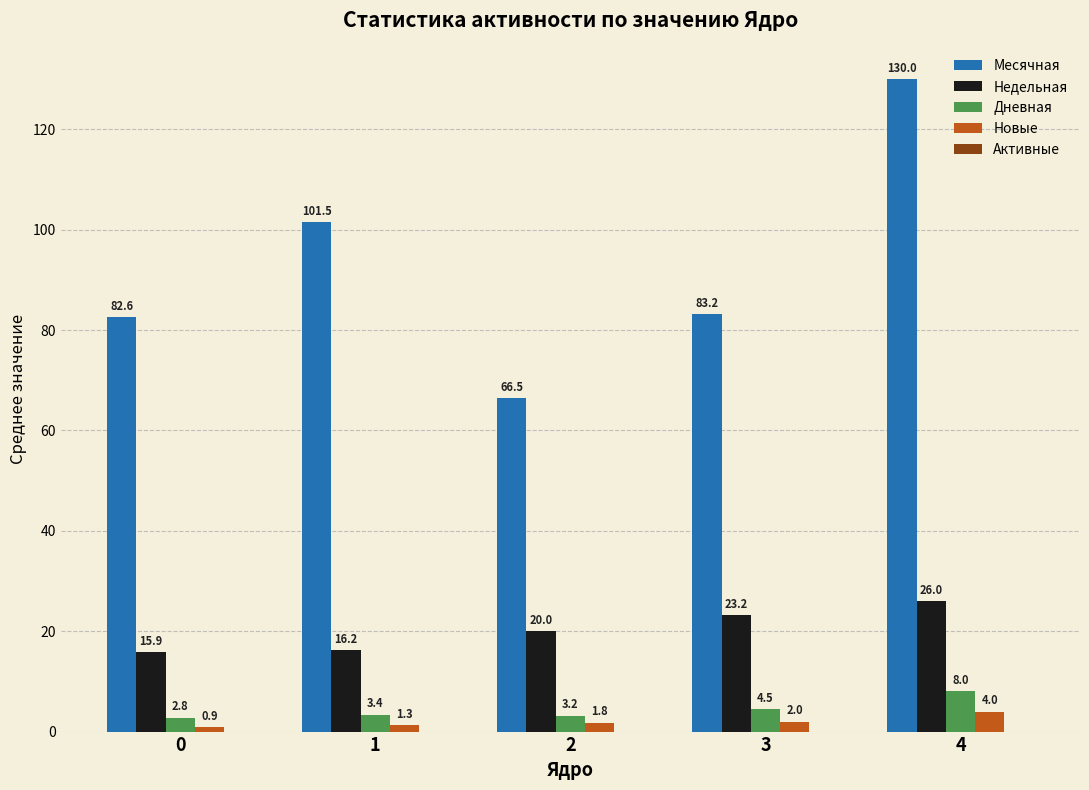

What is the difference between the highest and lowest values at 4?

126.0